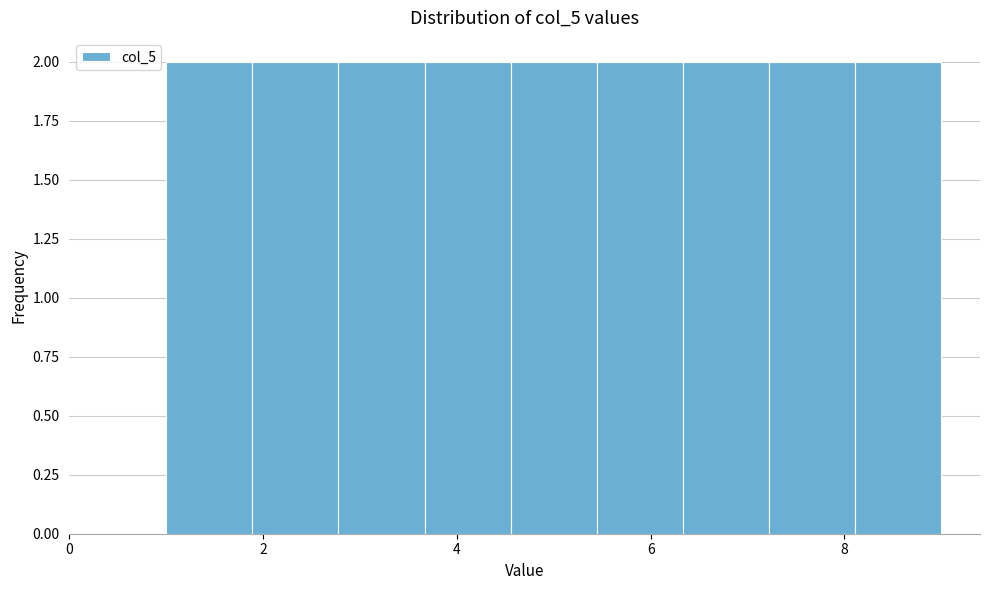

Reading left to right, list every bar in this chart as the range it spans on the x-axis followed by its height. Neither the bar edges nor the heights are printed on the chart, so give them approximately, as read against the axes.

1.0 to 1.8: 2
1.8 to 2.8: 2
2.8 to 3.6: 2
3.6 to 4.6: 2
4.6 to 5.4: 2
5.4 to 6.4: 2
6.4 to 7.2: 2
7.2 to 8.2: 2
8.2 to 9.0: 2